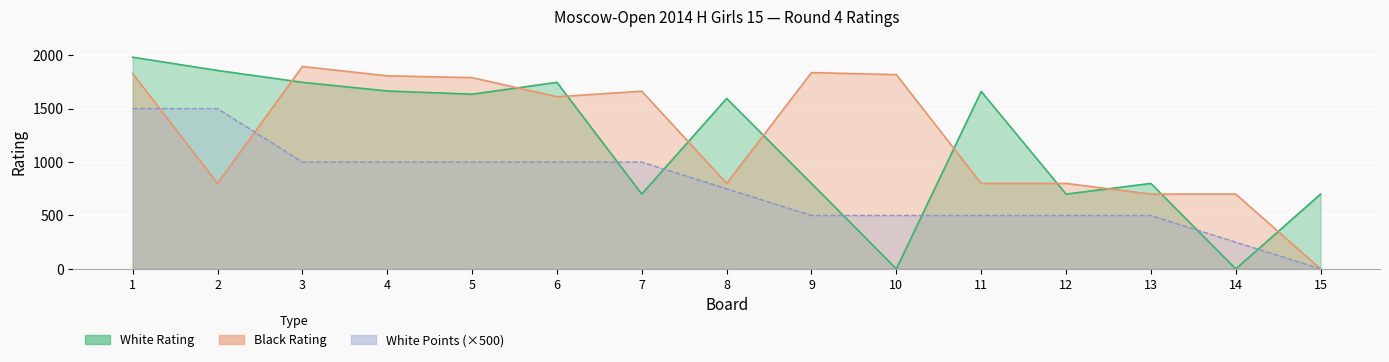

Read the White Points value at 7, to the nearest 10.

1000